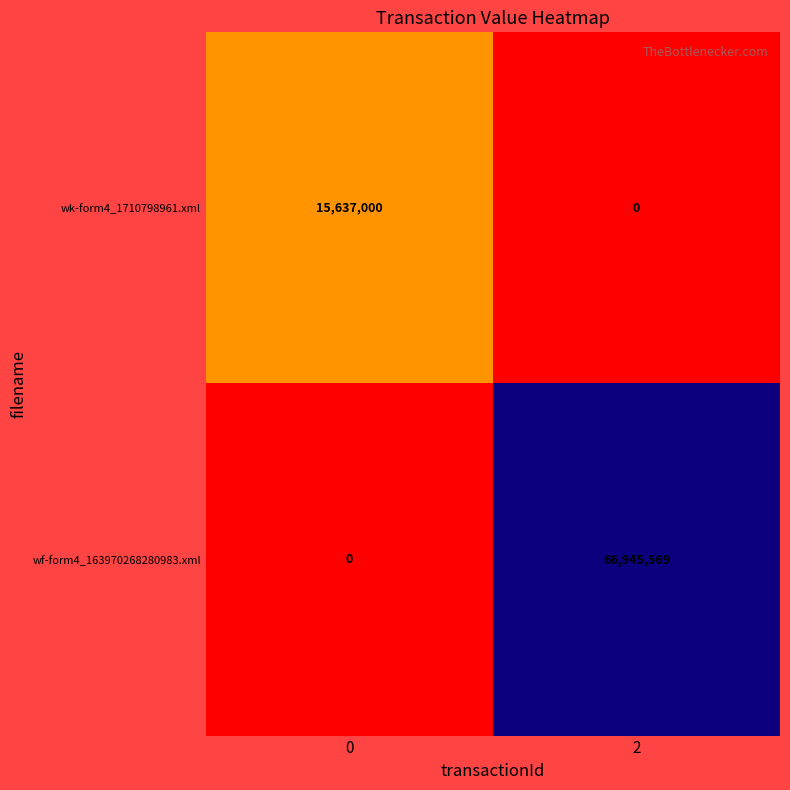

At which category is the sum across all series the highest?

2